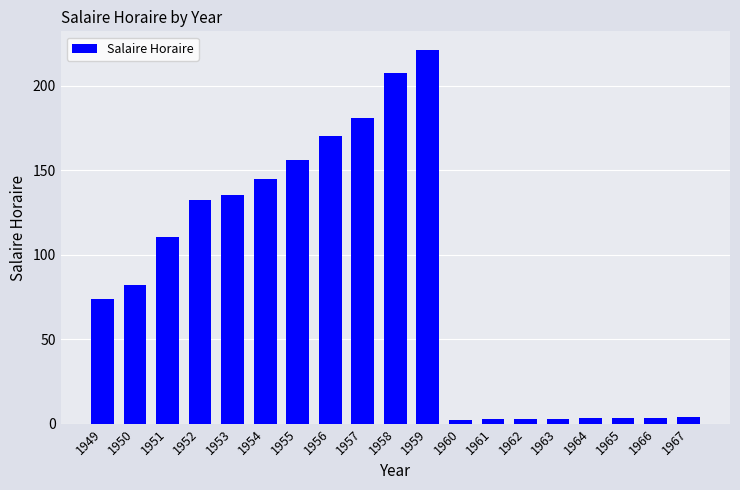

What is the sum of all values?

1637.5